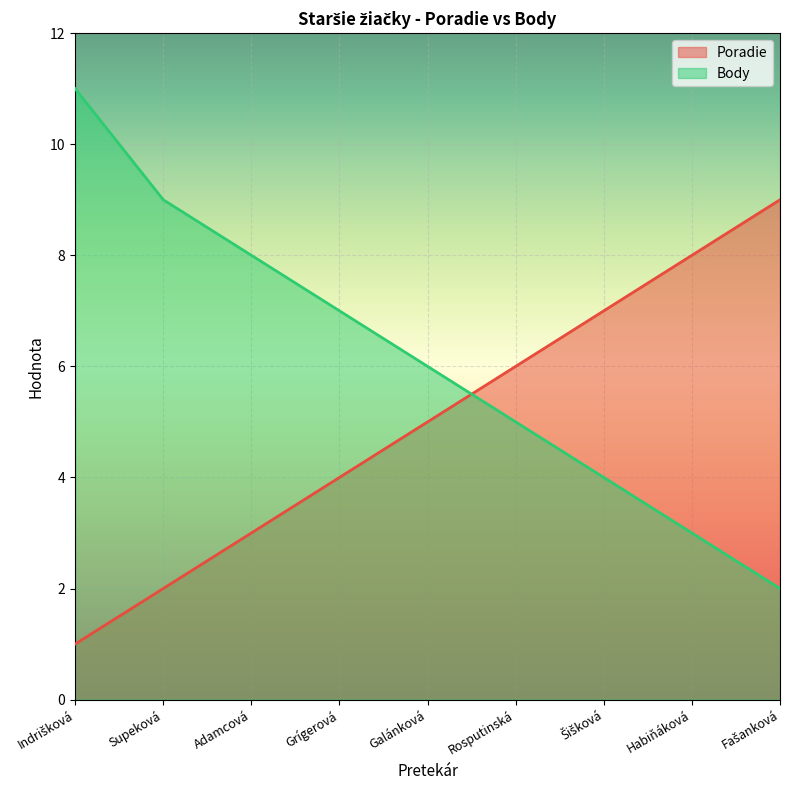

How many values in the Poradie series exceed 5?

4